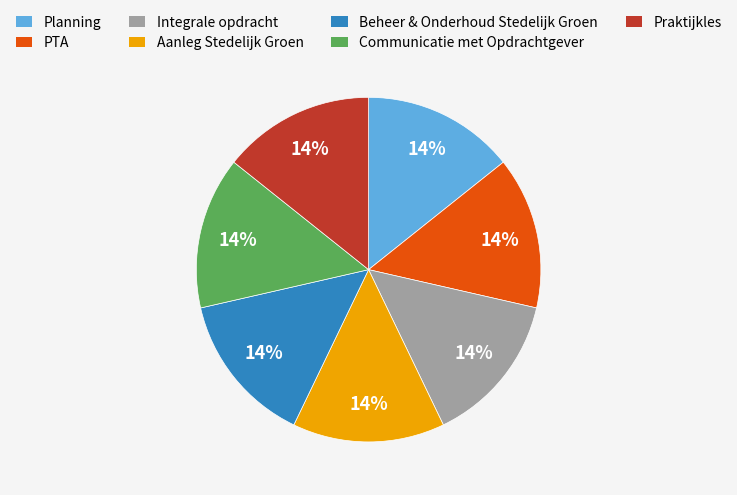

Approximately how many times larger is the value at Integrale opdracht compared to Aanleg Stedelijk Groen?

1.0